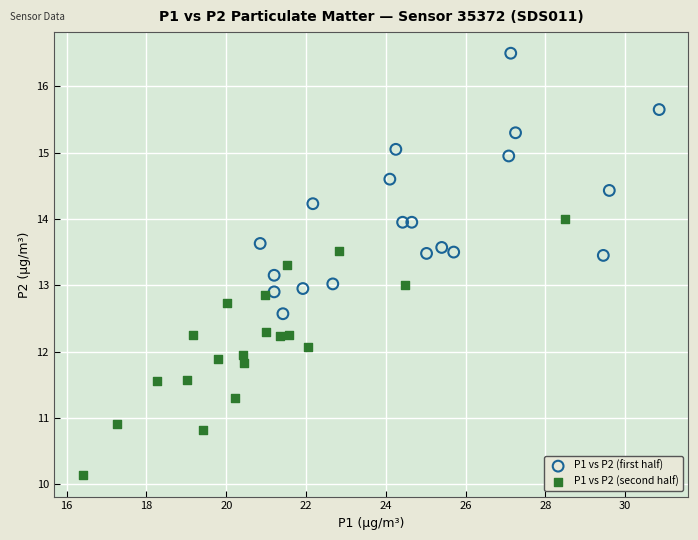

Which series contains the highest Y value?

P1 vs P2 (first half)